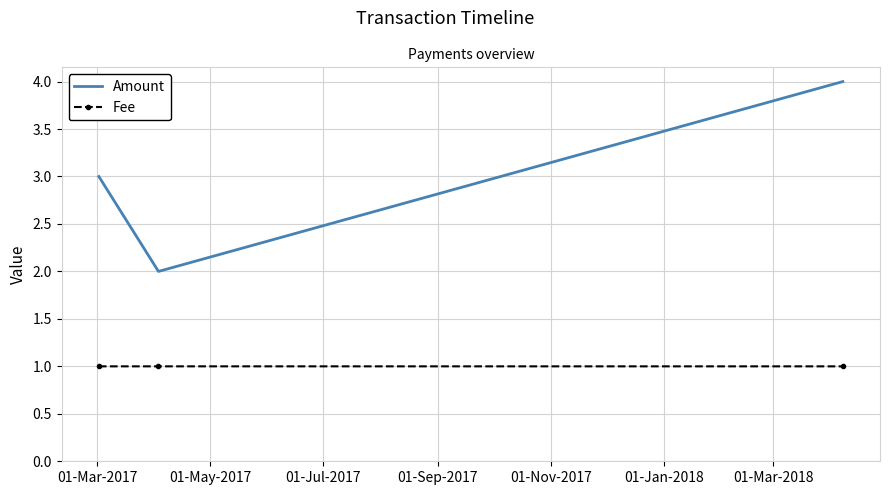

Which series has the largest range (max minus min)?

Amount